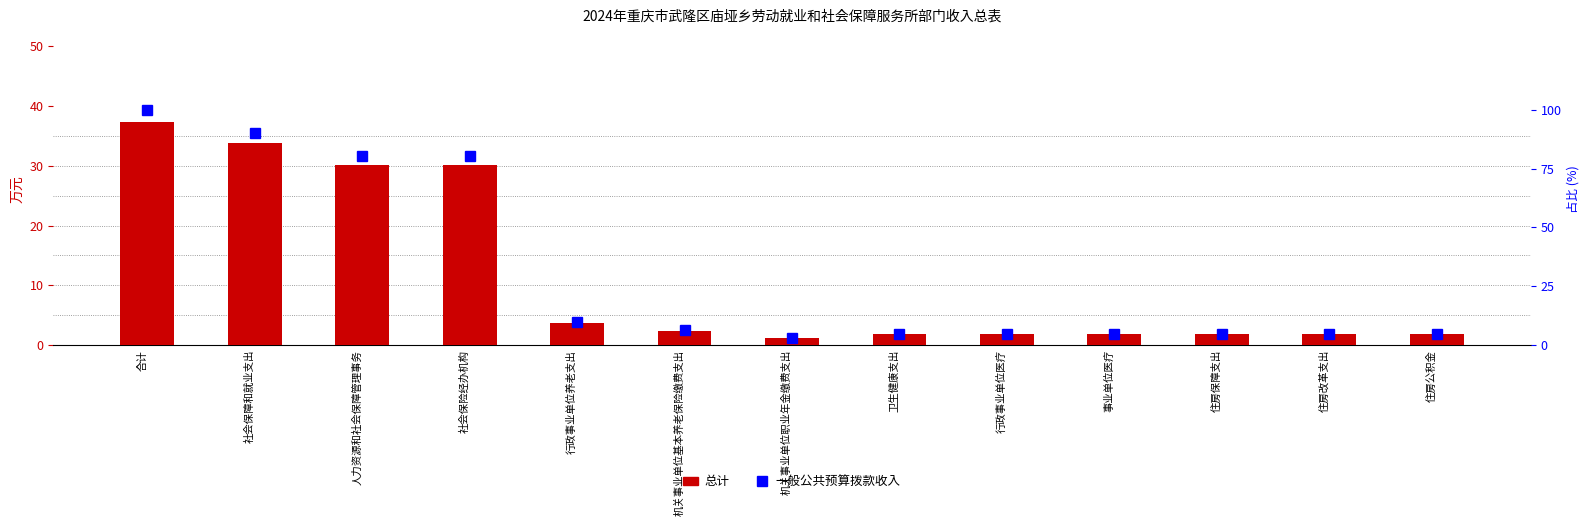

What is the difference between the second highest and second lowest values in the 一般公共预算拨款收入 series?

85.5